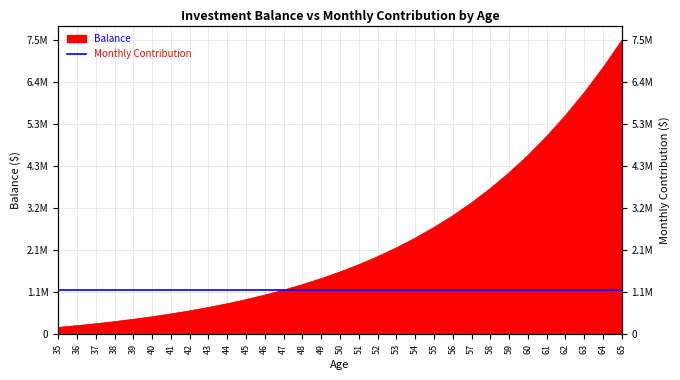

What is the minimum value shown in the chart?

180000.0